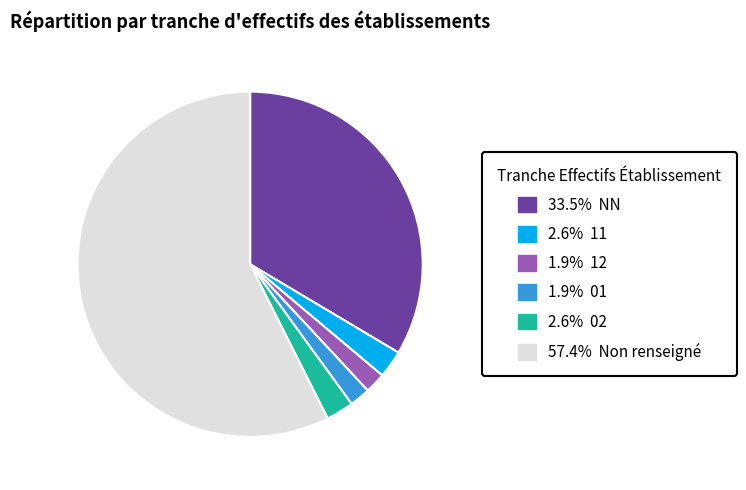

How many segments does this pie chart have?

6